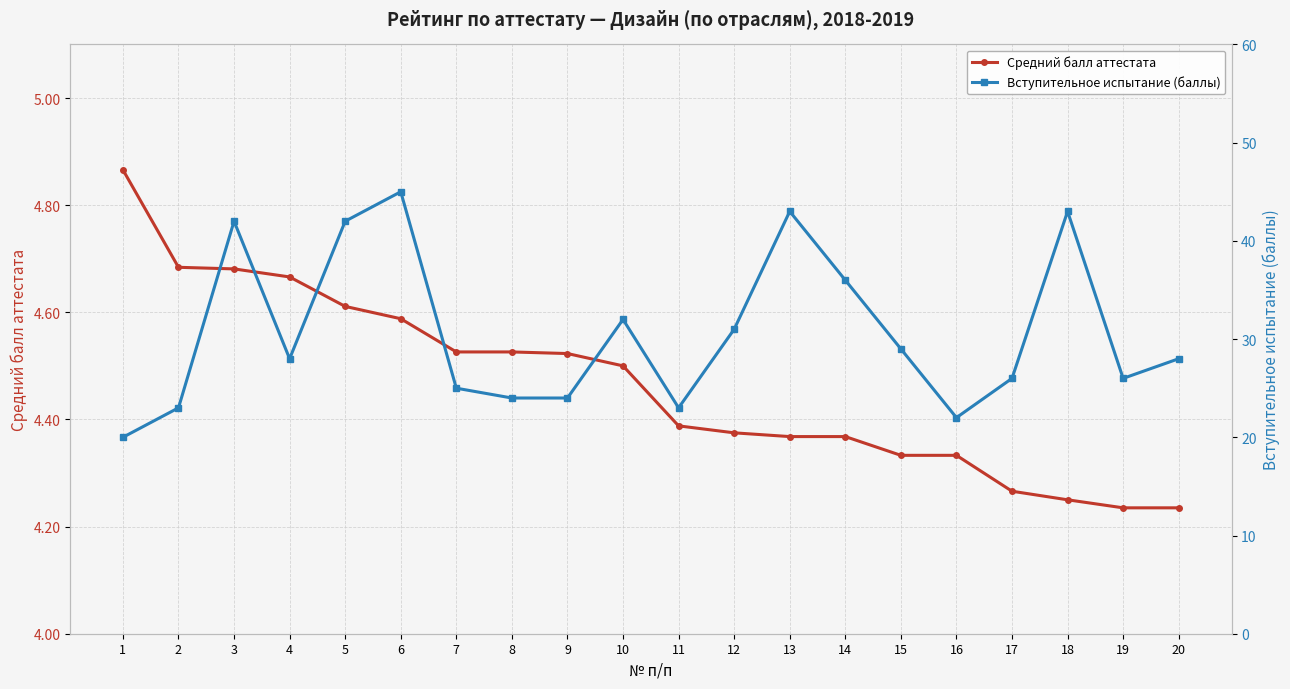

Where is Средний балл аттестата nearest to the value 4?

19